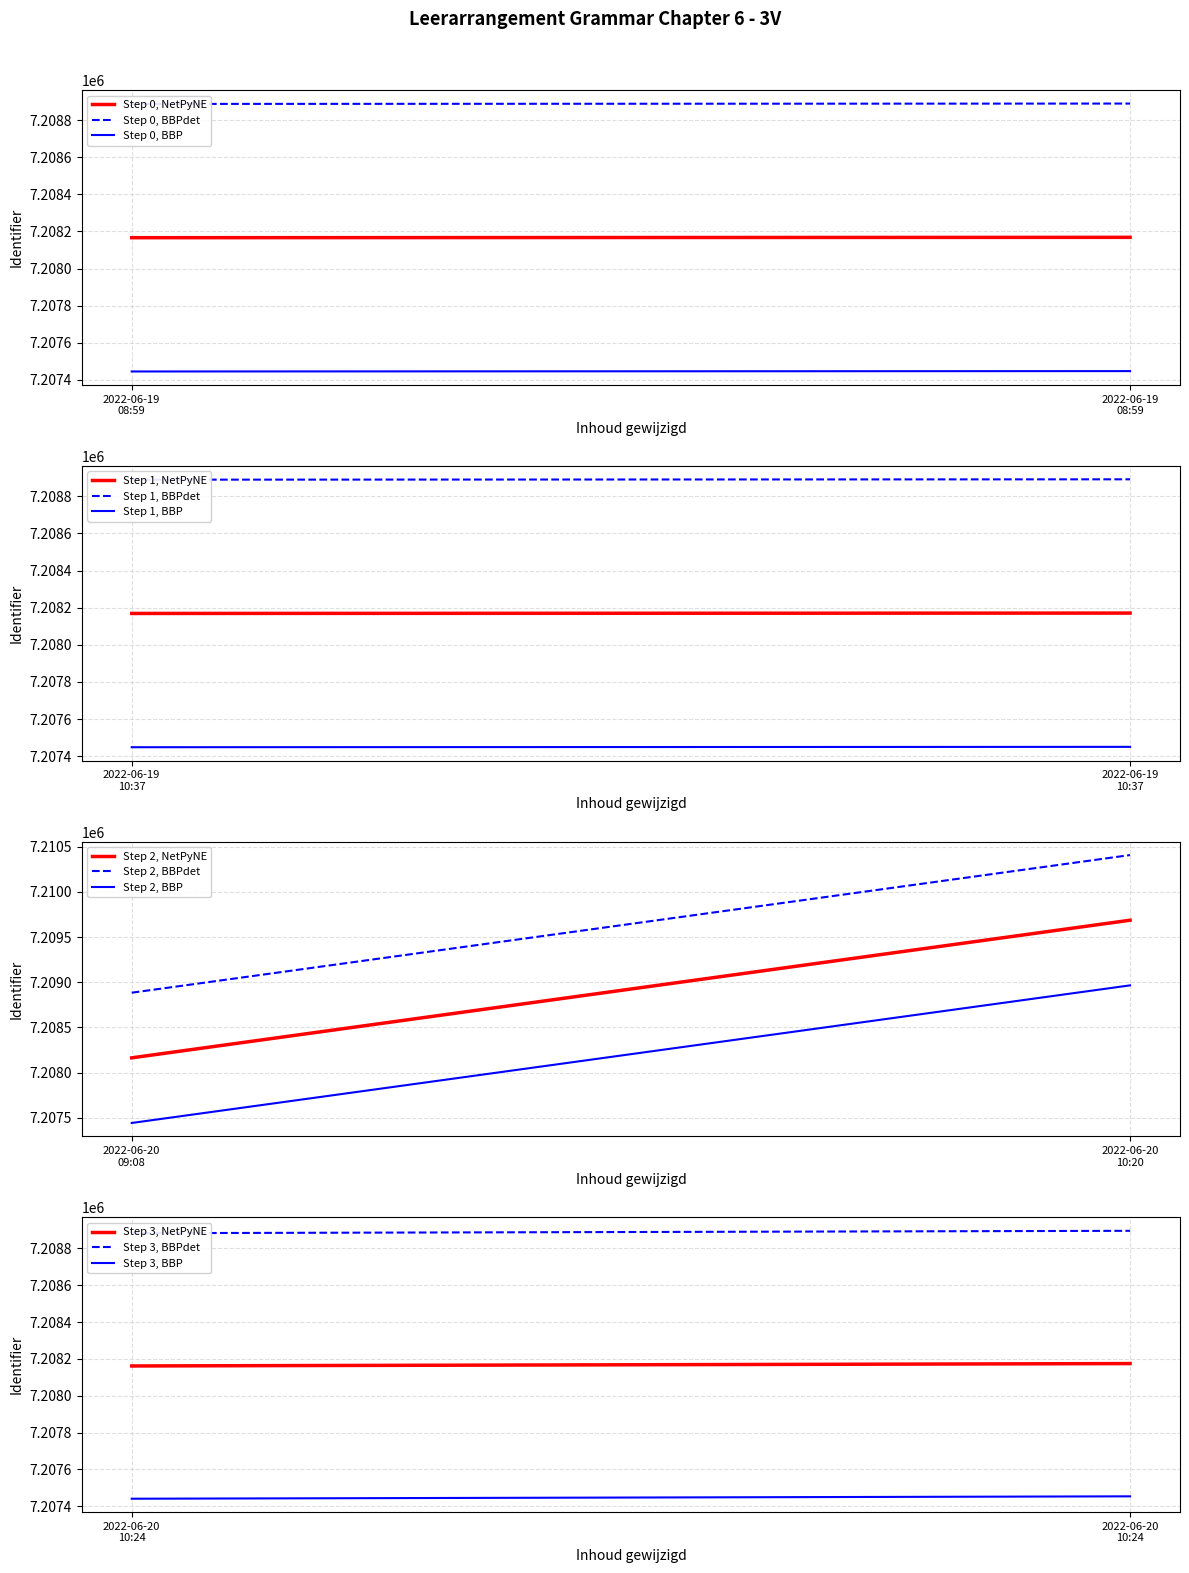

Does the chart display data point markers on the line(s)?

No